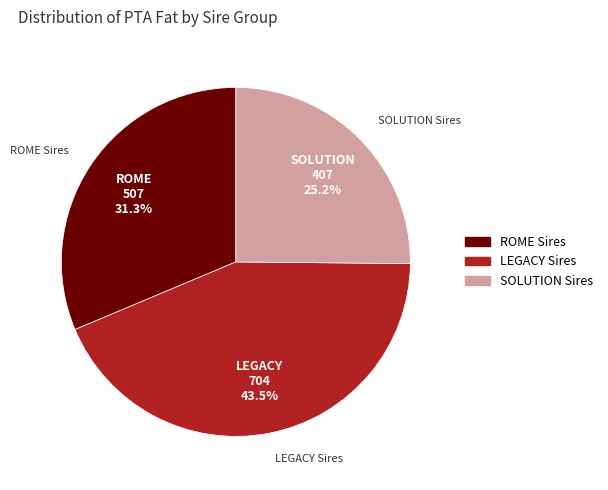

Is there any slice that represents more than half of the pie?

No